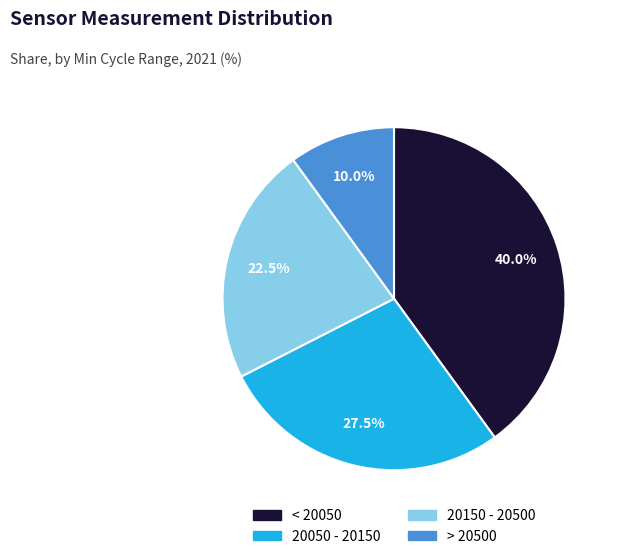

Does any single category account for the majority?

No